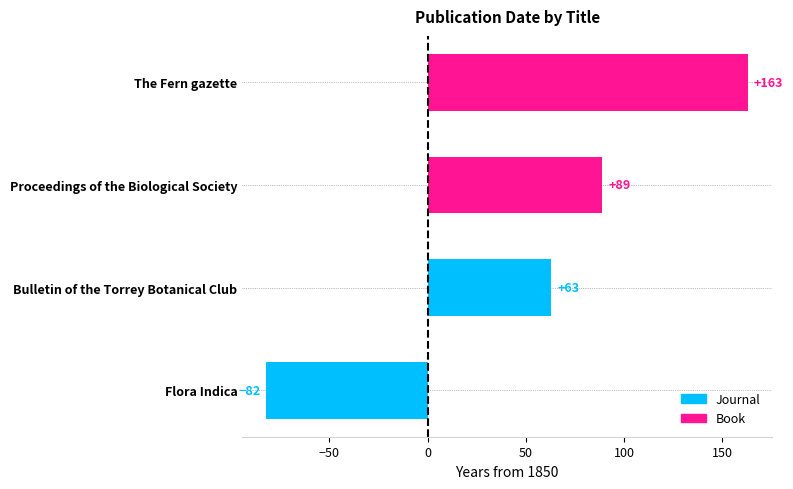

True or false: the data shows 902 at Proceedings of the Biological Society.

False